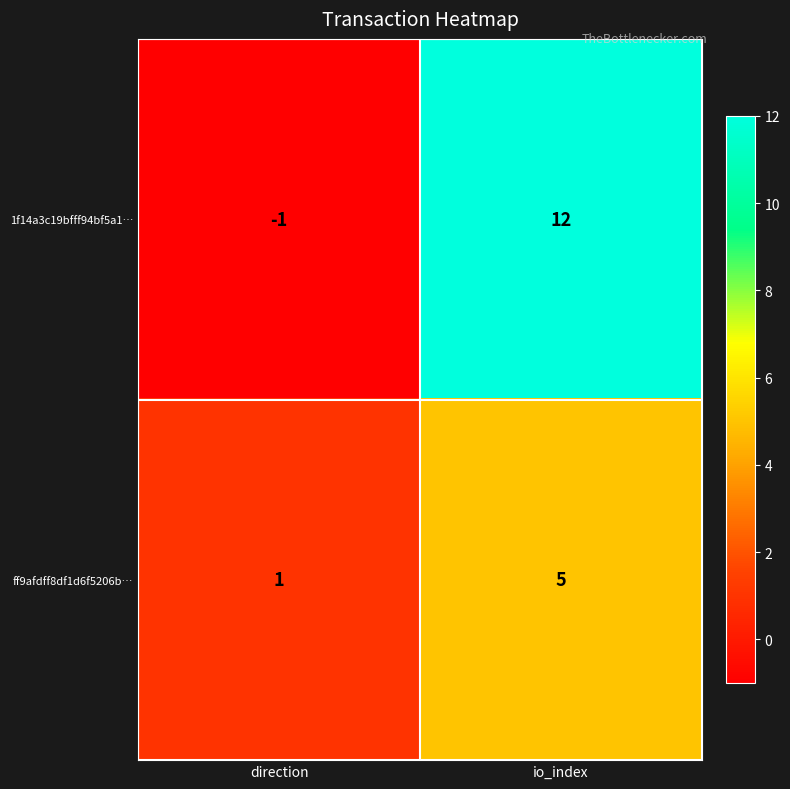

Which label corresponds to the largest value in the chart?

io_index